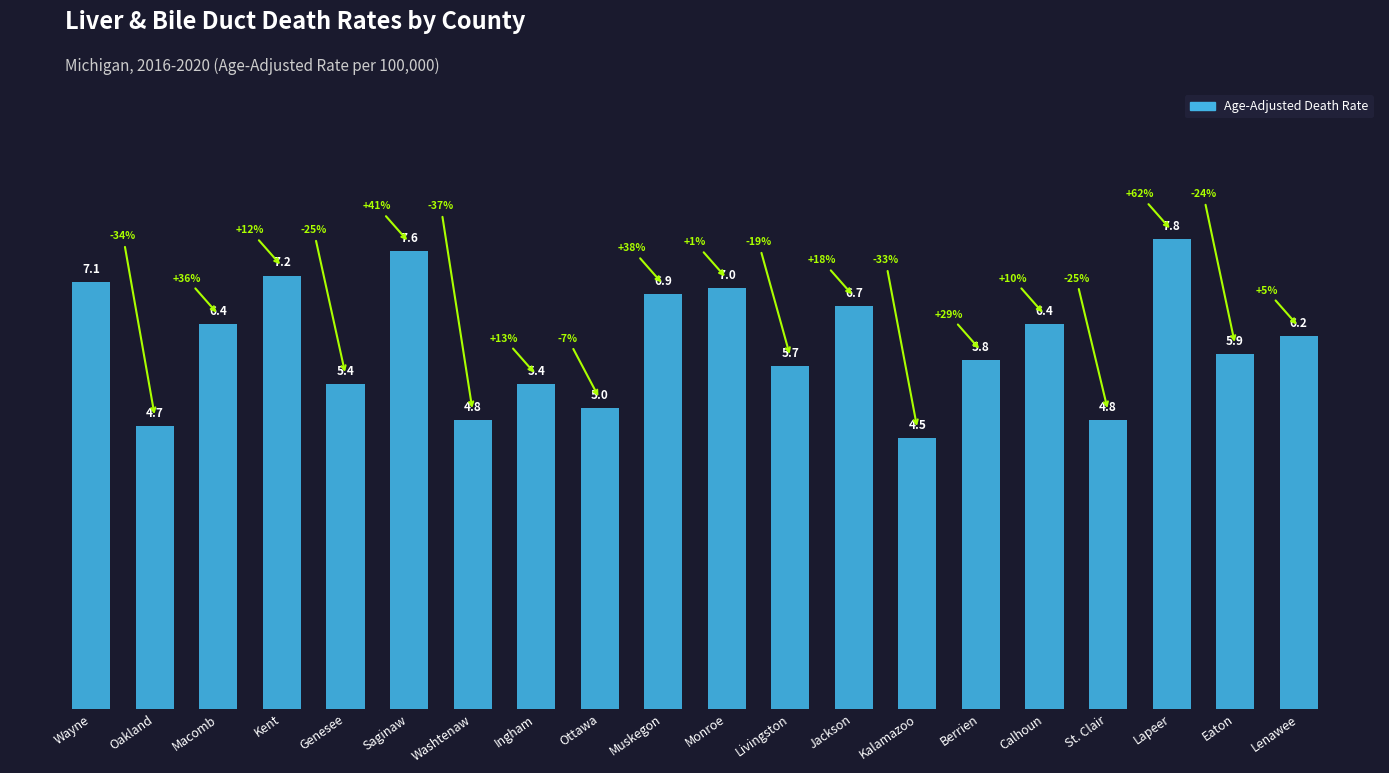

Is it true that the value at Ottawa is 1.6?

False